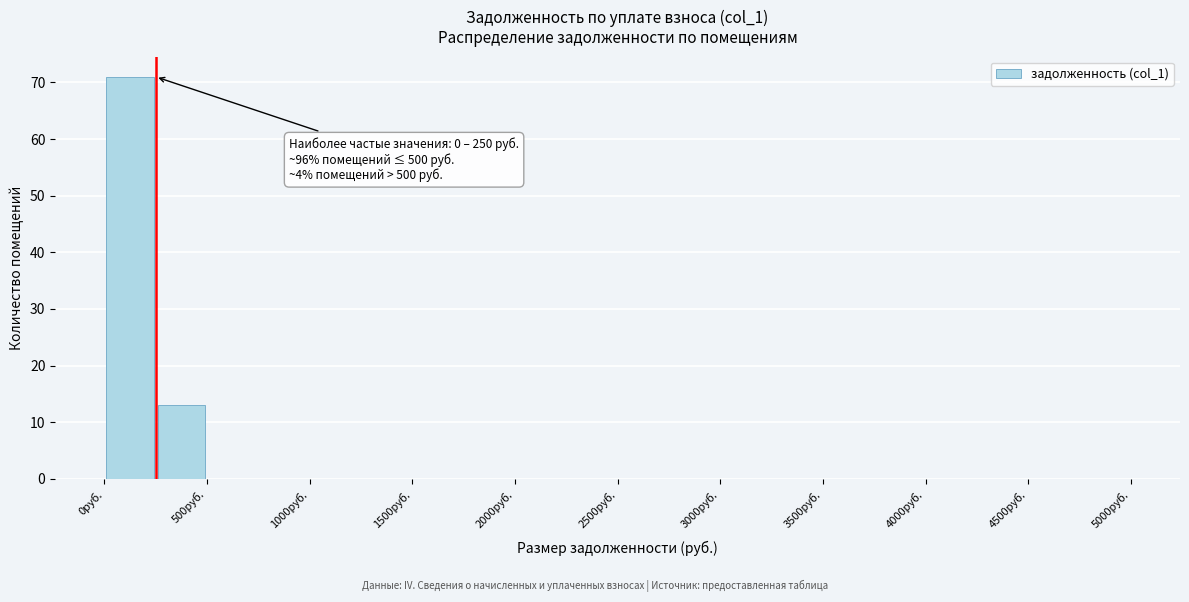

Over which range of the x-axis is the bar tallest?

0 to 250